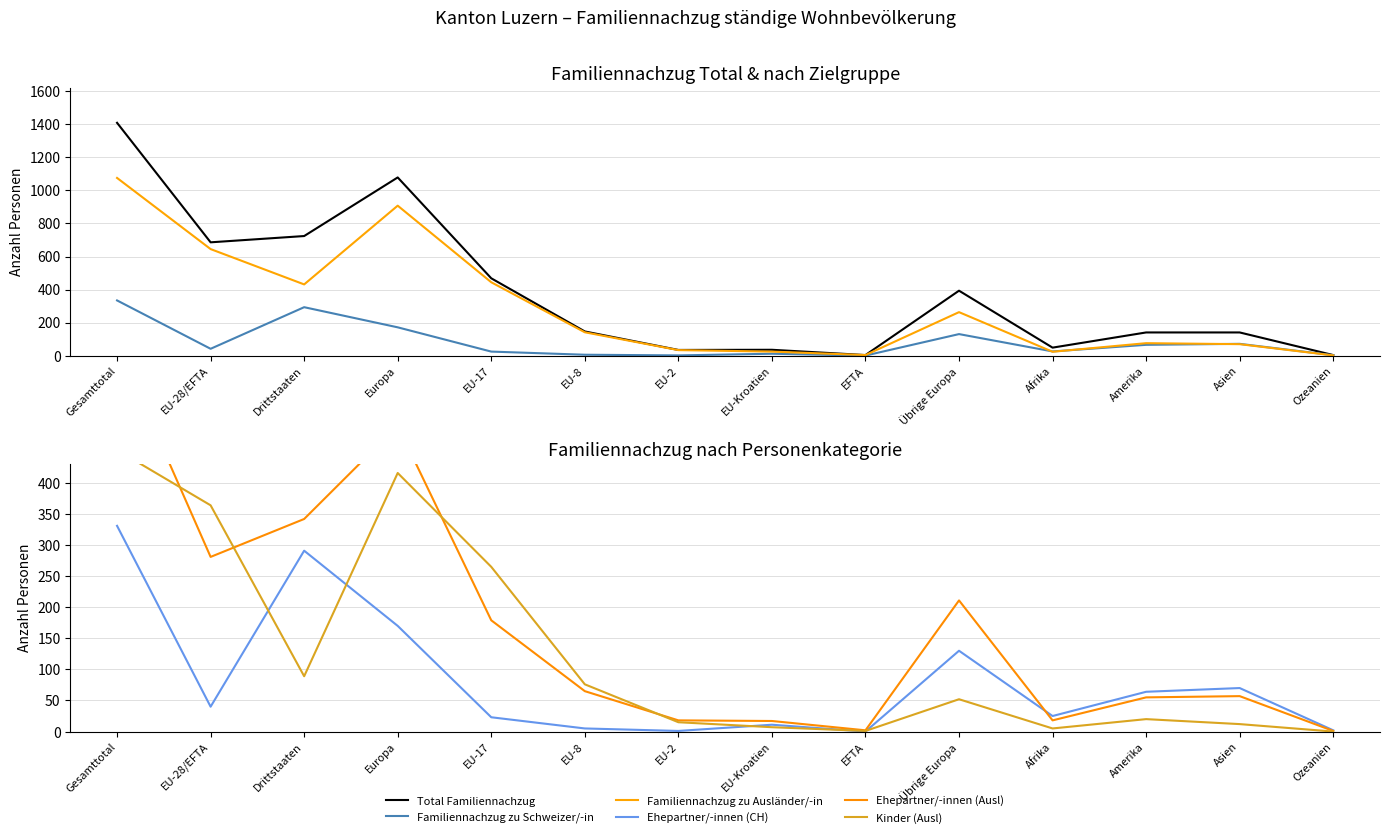

Which series has the largest total across all categories?

Total Familiennachzug